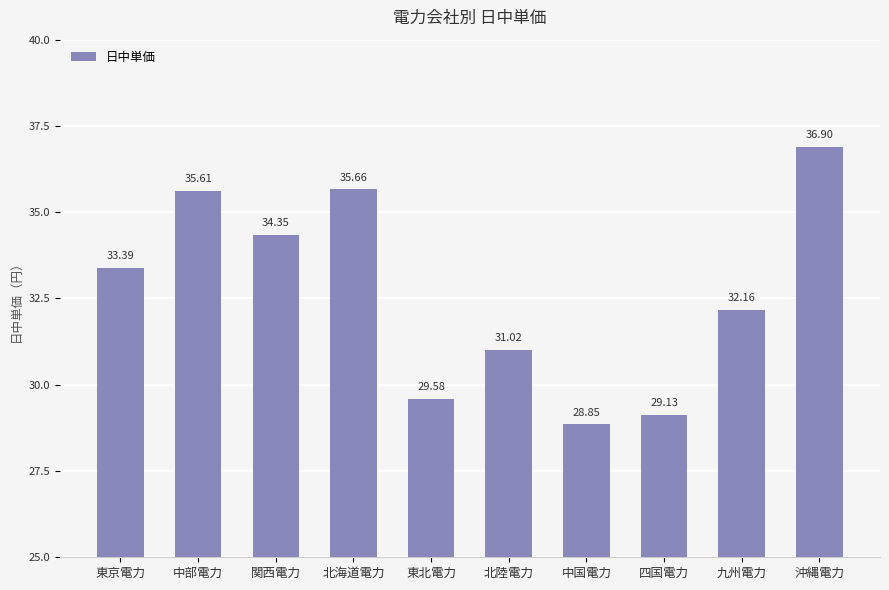

Reading left to right, list all the values displayed in this chart.

33.4	35.6	34.4	35.7	29.6	31.0	28.9	29.1	32.2	36.9